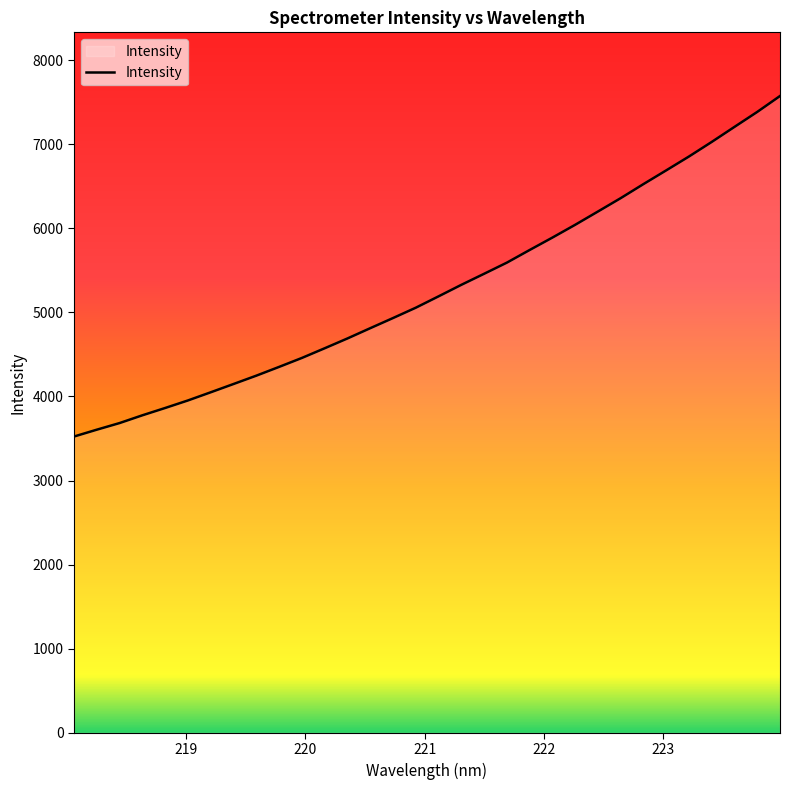

What is the maximum value shown in the chart?

7573.0